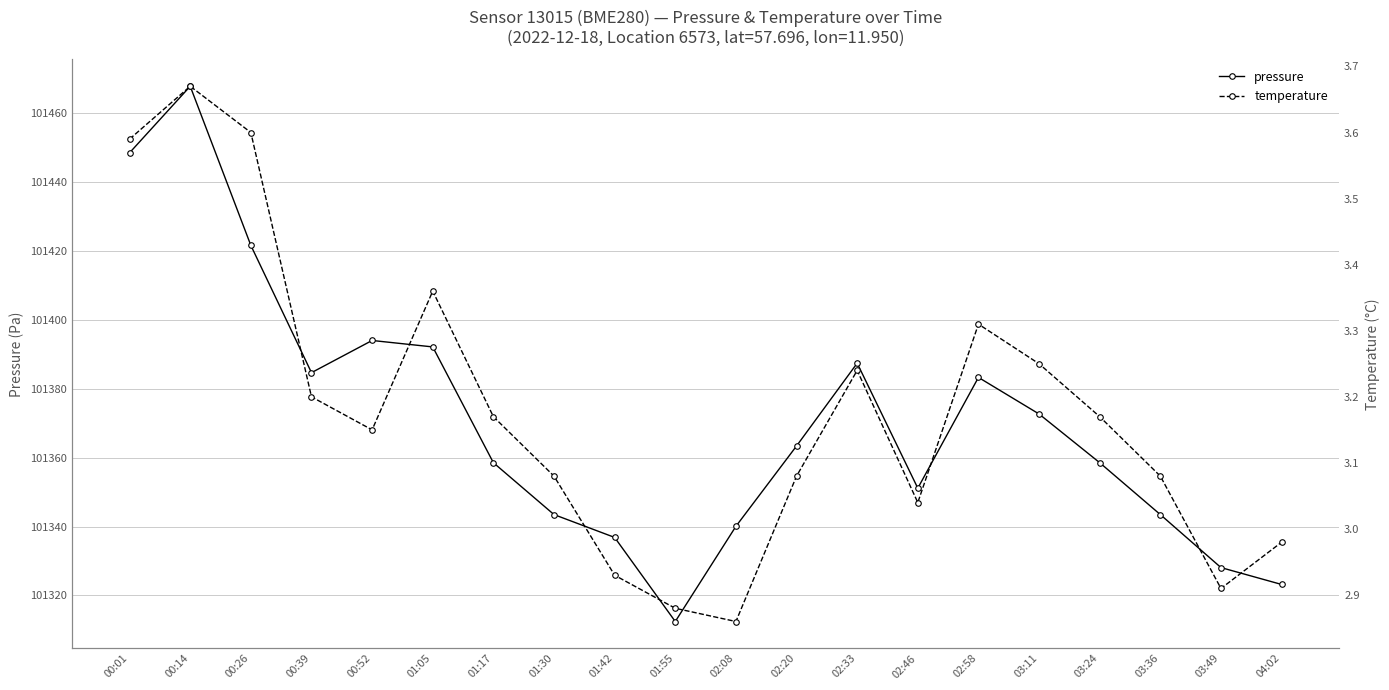

What is the value of the temperature point at the 4th from the left?

3.2